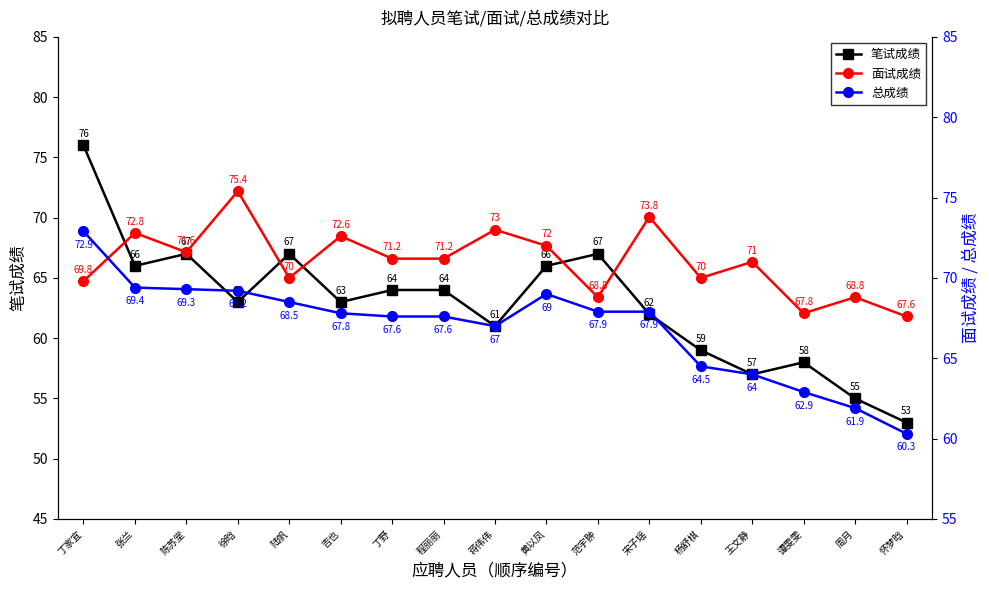

At which label does 笔试成绩 reach its peak?

丁家宜